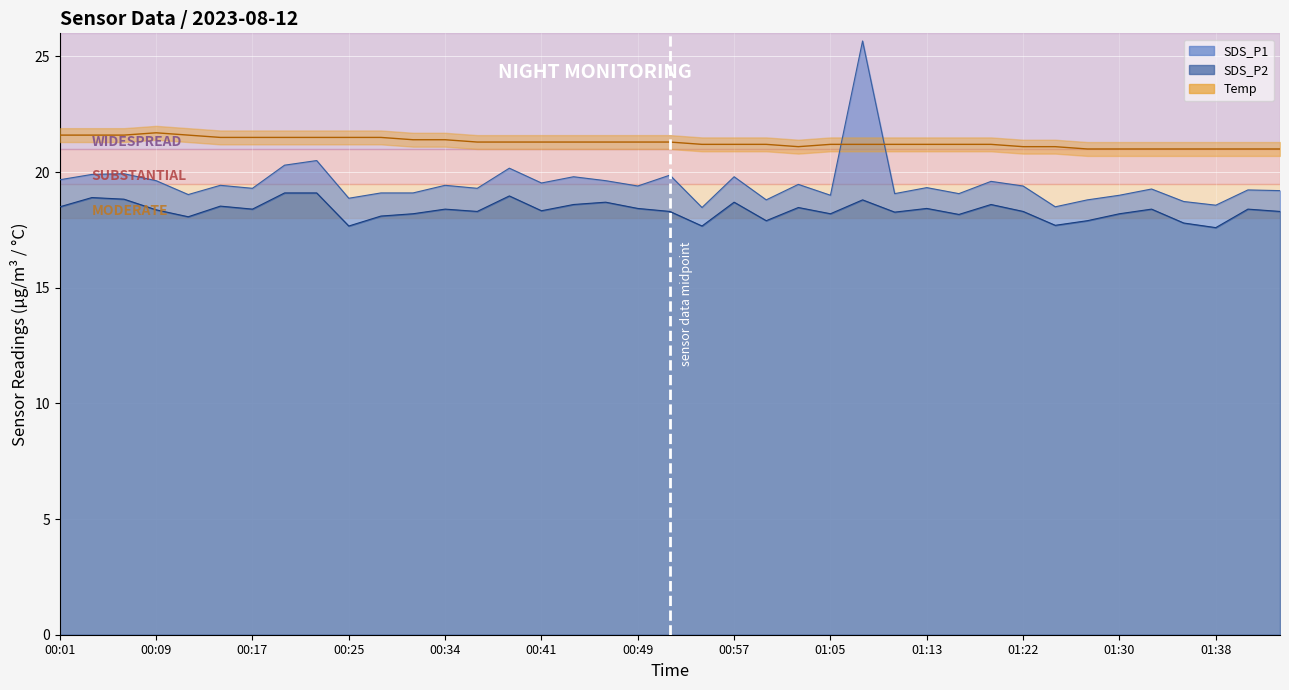

What is the maximum value shown in the chart?

25.7